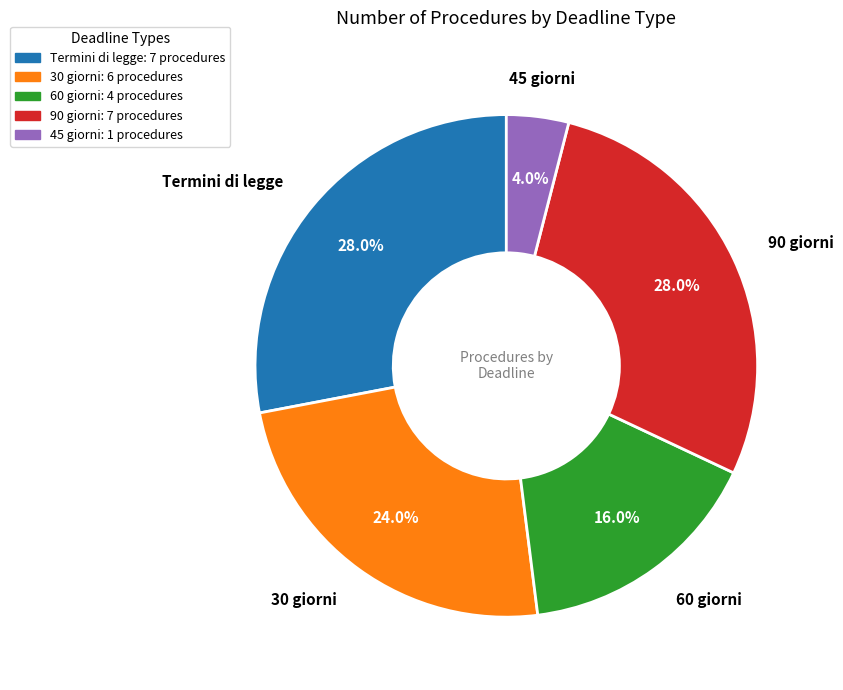

Which slice is the smallest?

45 giorni